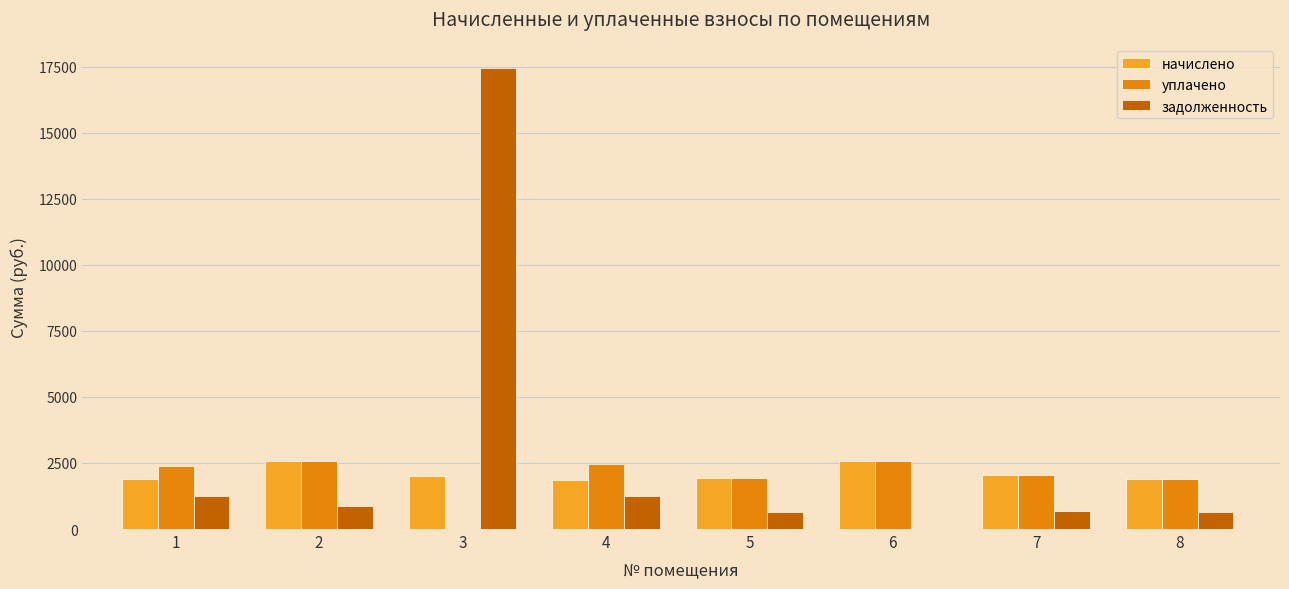

Between 3 and 8, which series saw the biggest shift?

задолженность